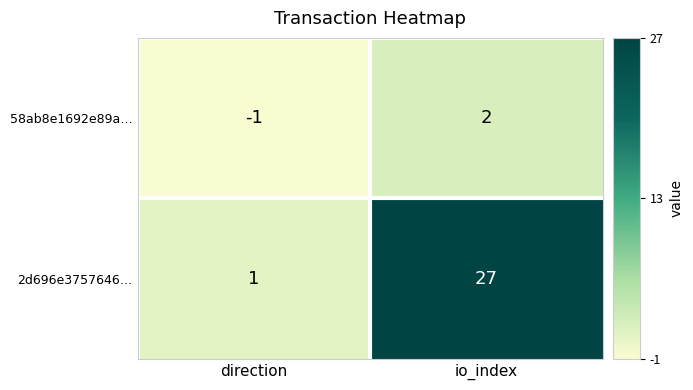

How many data points does each series have?

2